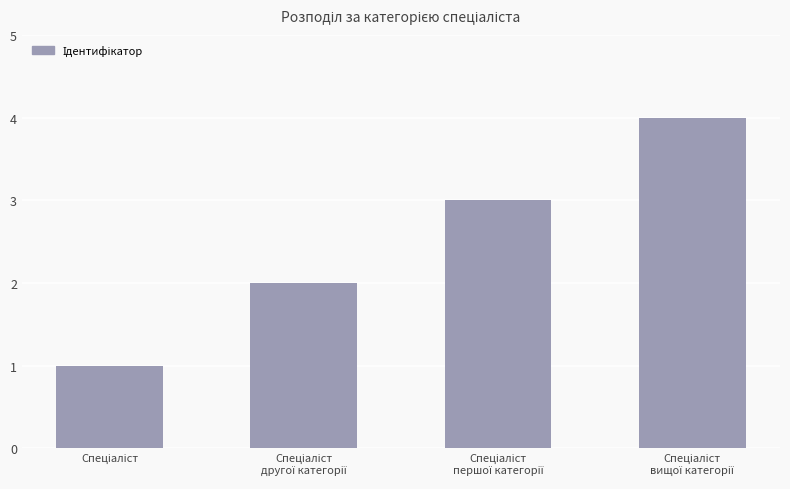

What is the greatest value displayed?

4